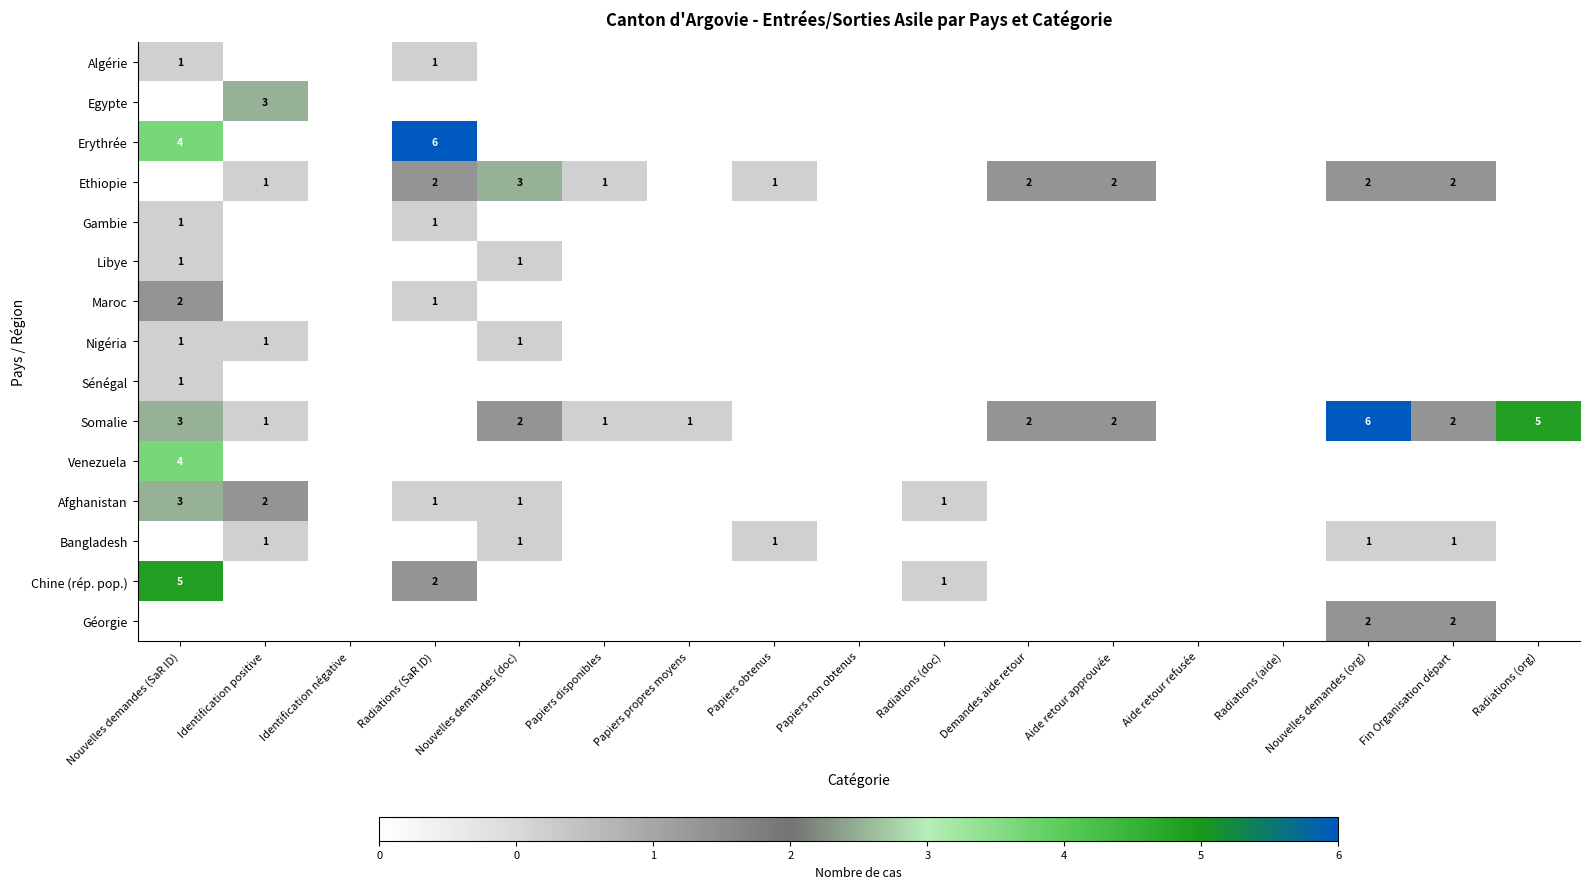

Is it true that Somalie equals 6 at Nouvelles demandes (org)?

True